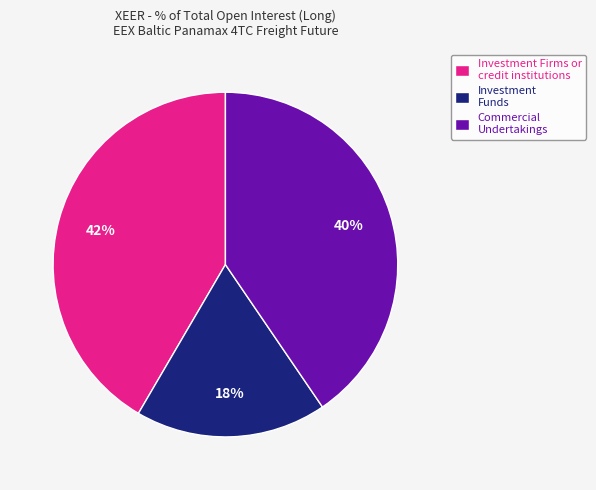

Which slice is the largest?

Investment Firms or credit institutions